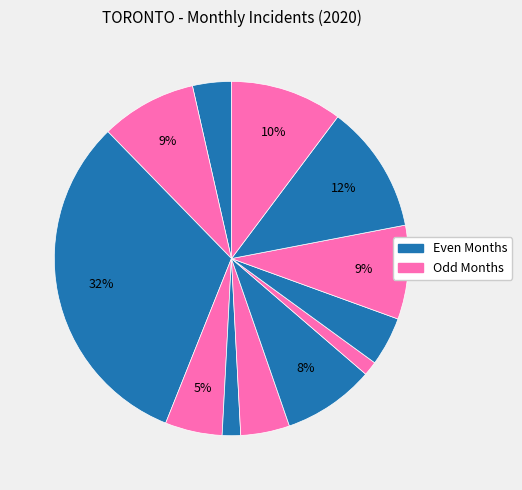

How many segments does this pie chart have?

12